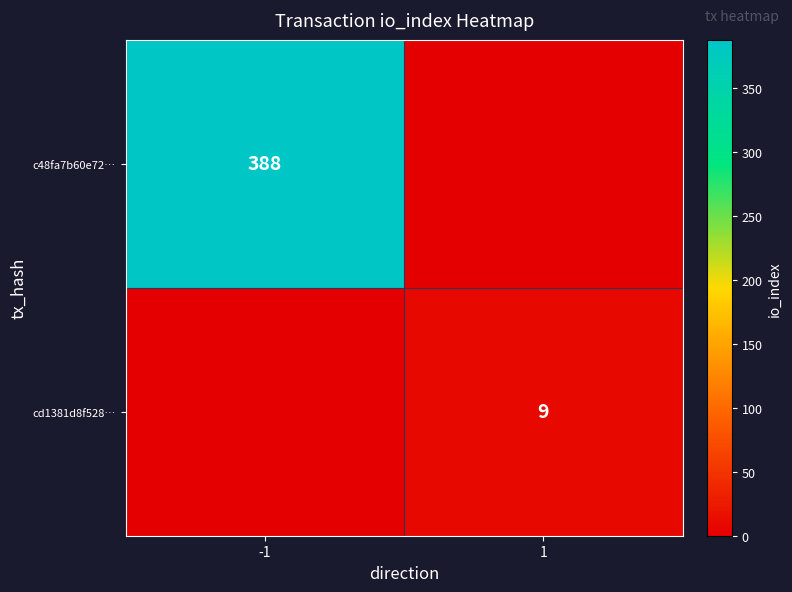

Is it true that c48fa7b60e72… equals 388 at -1?

True